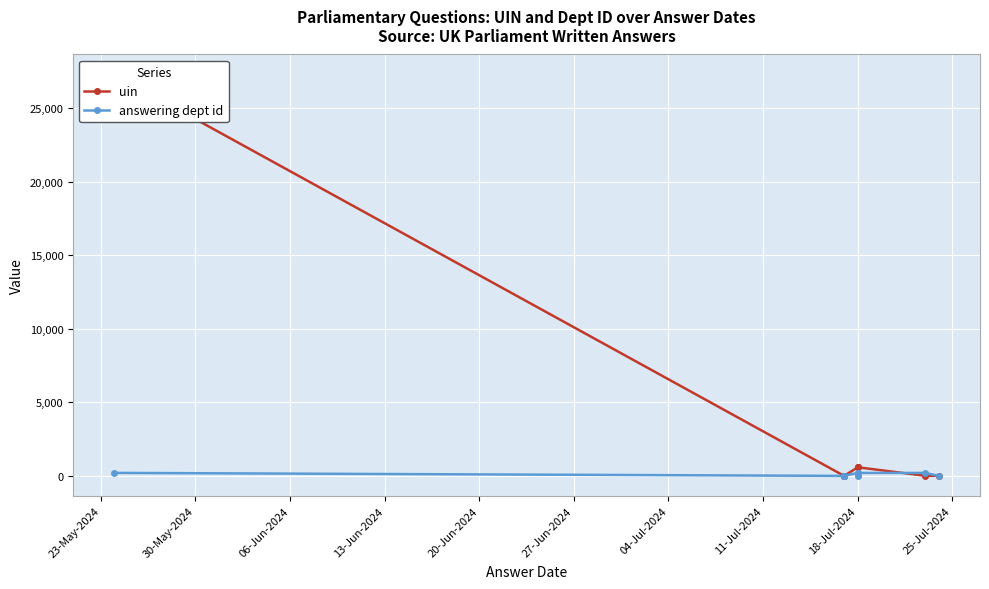

Which series has the largest total across all categories?

uin